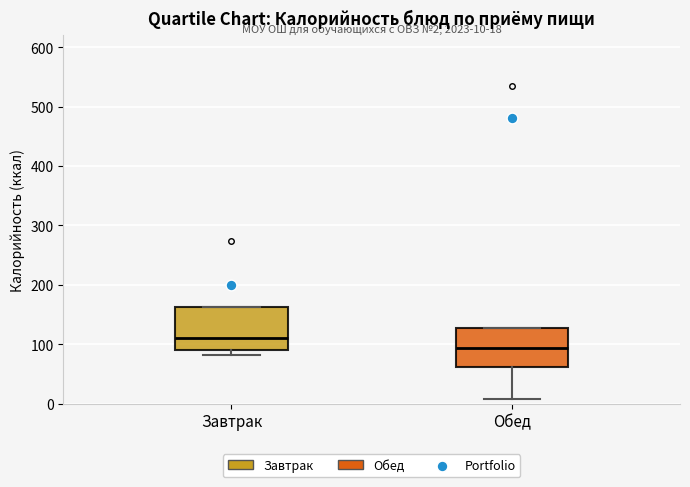

Which box's median line is the lowest?

Обед